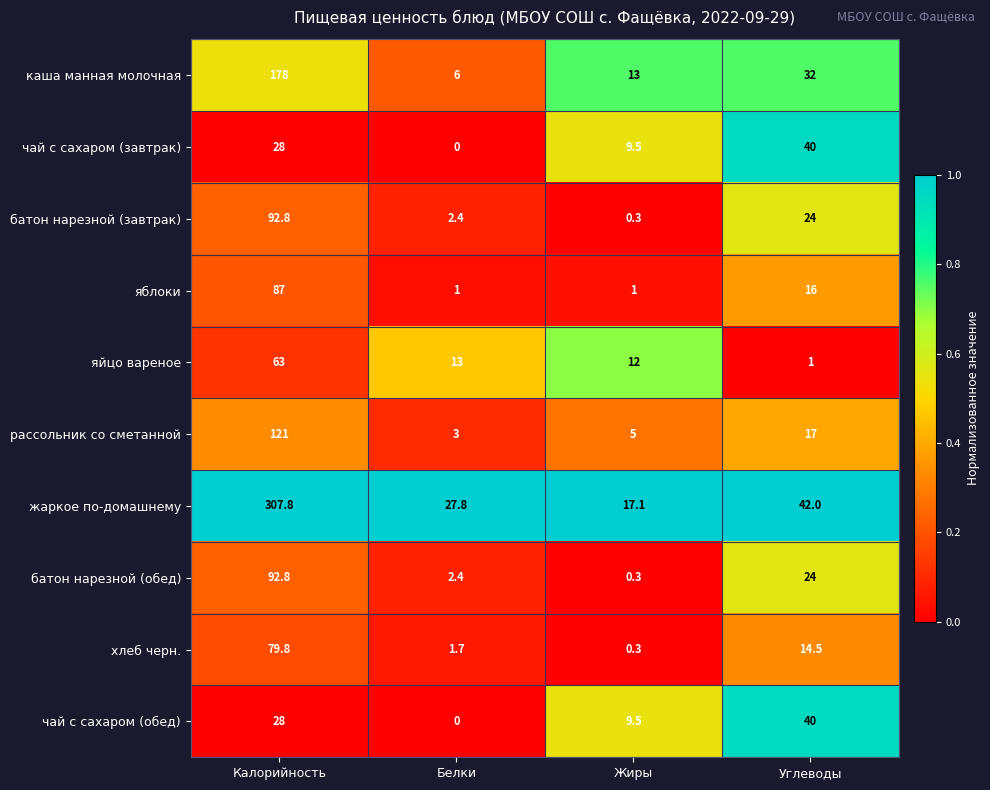

Which category has the lowest value in the батон нарезной (завтрак) series?

Жиры